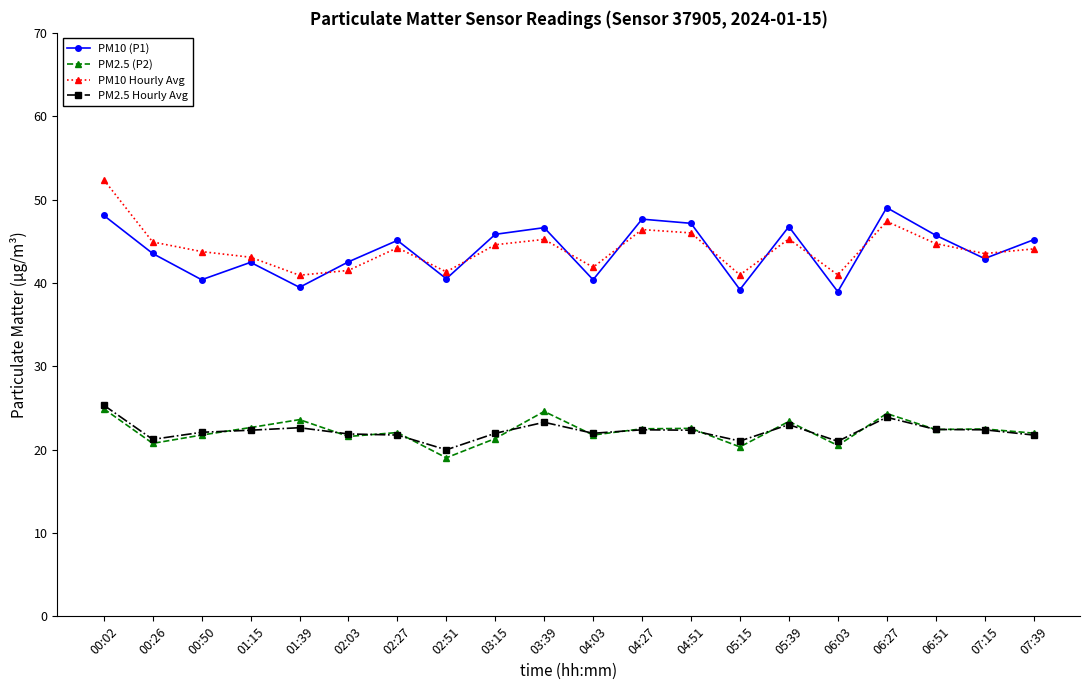

What is the value of the PM2.5 Hourly Avg point at the 6th from the left?

21.9